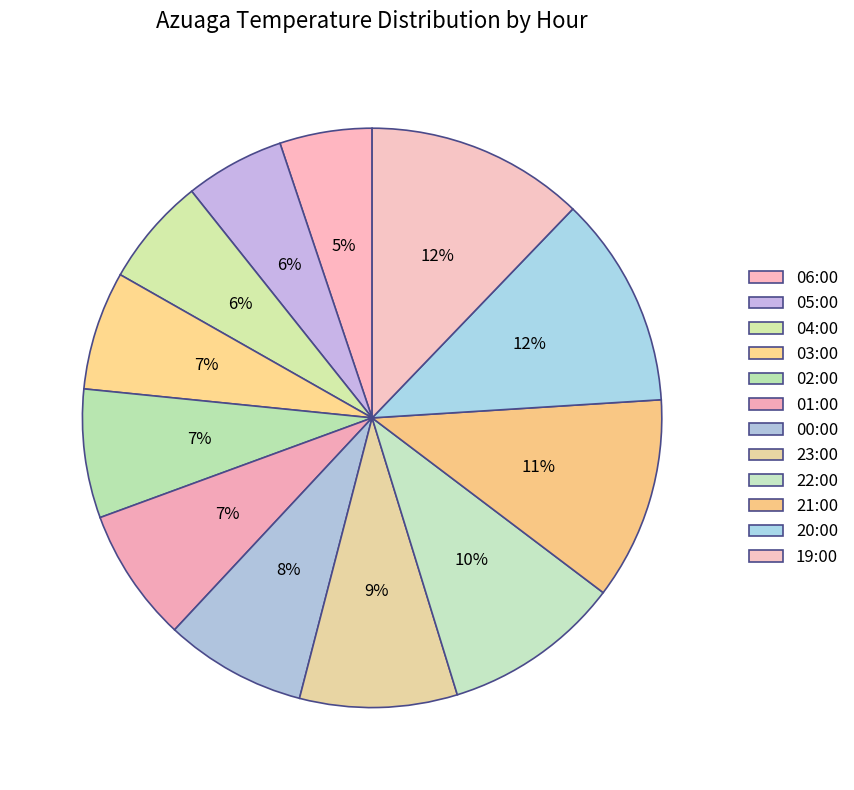

Do 02:00 and 05:00 together represent more than half of the pie?

No